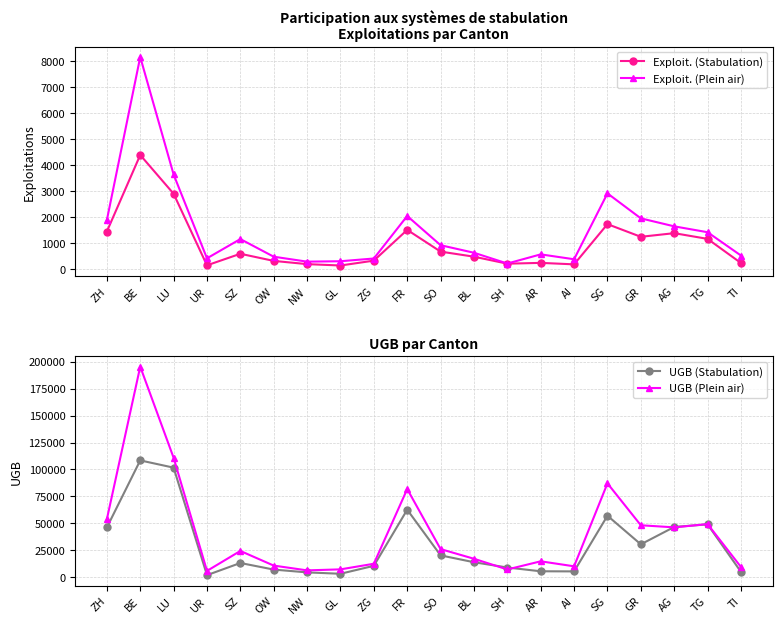

At which label does UGB (Stabulation) first exceed 13980?

ZH